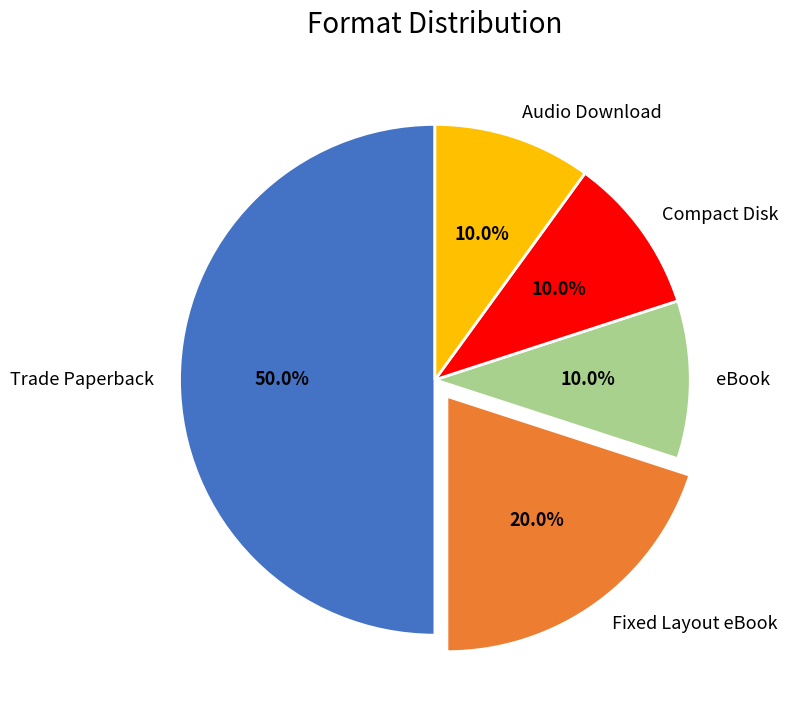

How much of the chart is everything except Compact Disk?

90.0%